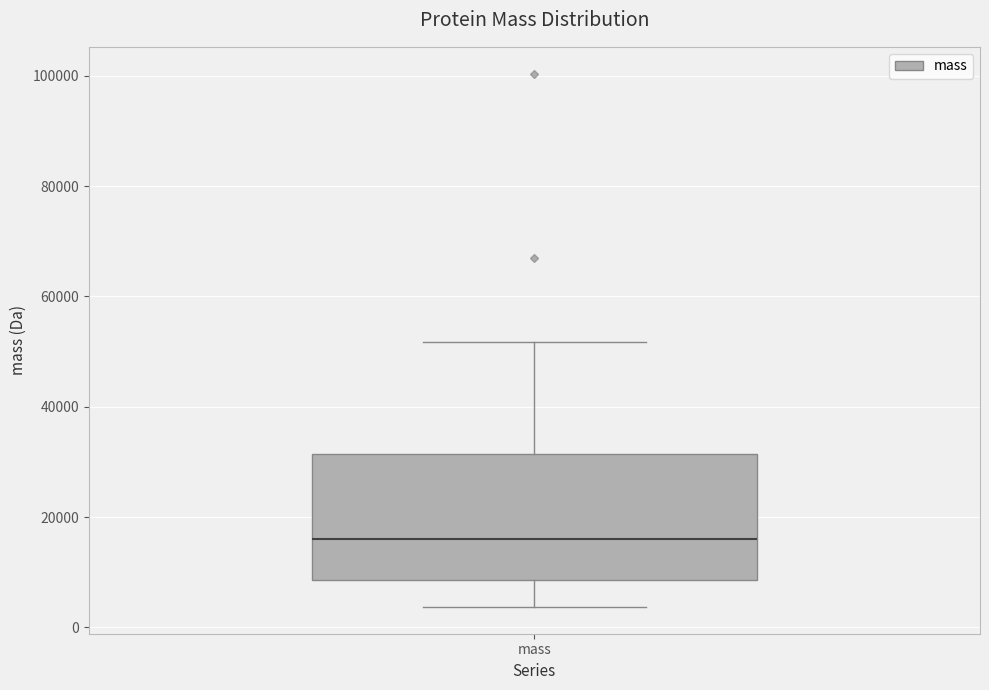

Transcribe this box plot: give where the median line is, the range the box spans, and where the two whiskers end, as read against the y-axis. The values are not printed on the chart, so give them approximately, as read against the axis.

median 16000, box 8000 to 32000, whiskers 4000 to 52000